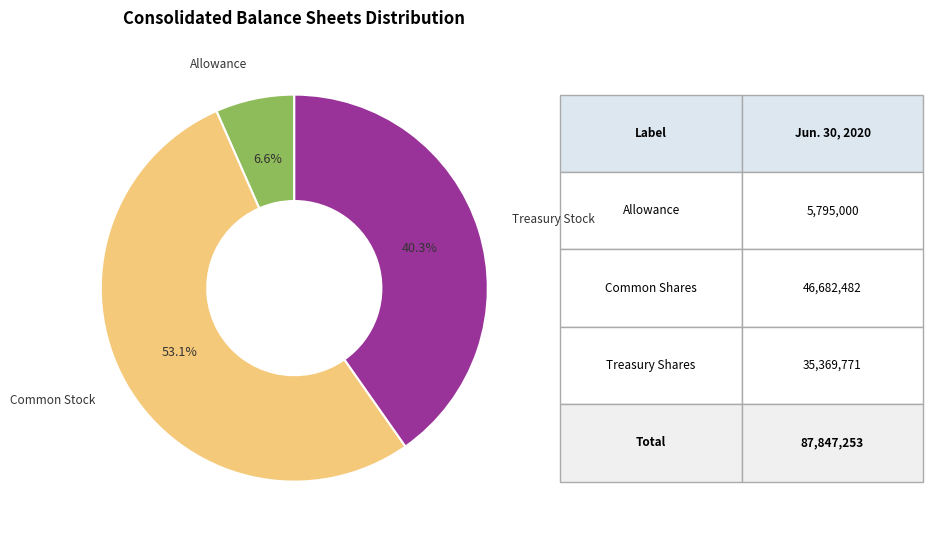

To the nearest percent, what is the difference between the largest and smallest slice percentages?

47%